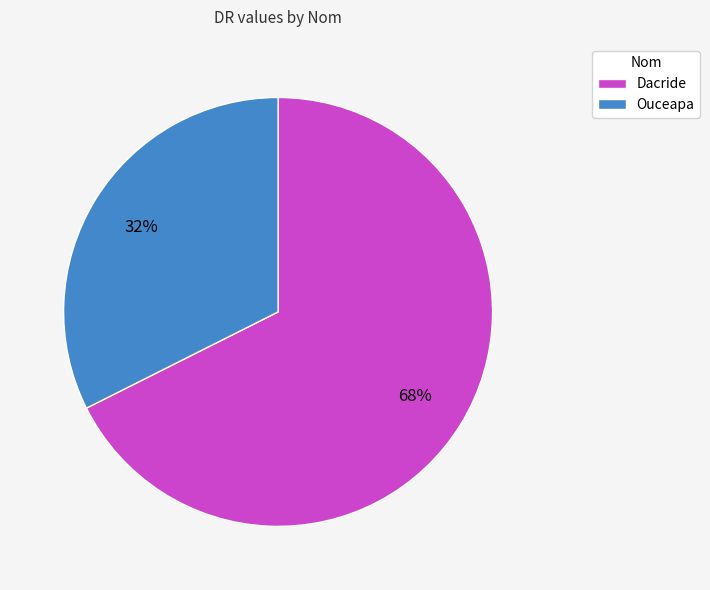

How many segments does this pie chart have?

2